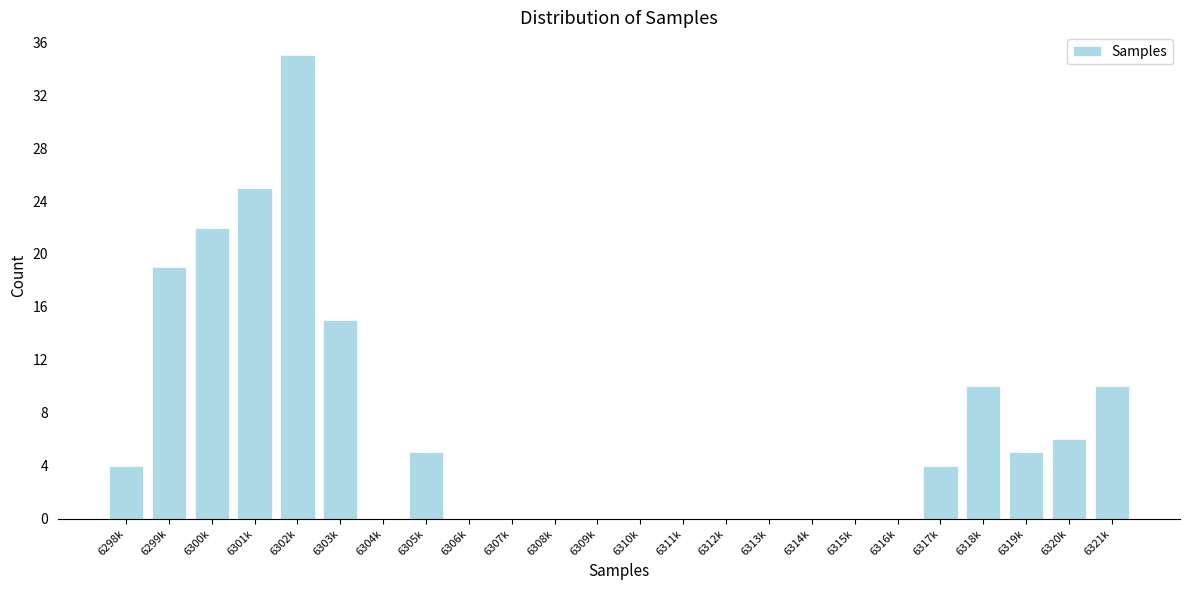

Reading left to right, list all the values displayed in this chart.

6298k=4	6299k=19	6300k=22	6301k=25	6302k=35	6303k=15	6304k=0	6305k=5	6306k=0	6307k=0	6308k=0	6309k=0	6310k=0	6311k=0	6312k=0	6313k=0	6314k=0	6315k=0	6316k=0	6317k=4	6318k=10	6319k=5	6320k=6	6321k=10